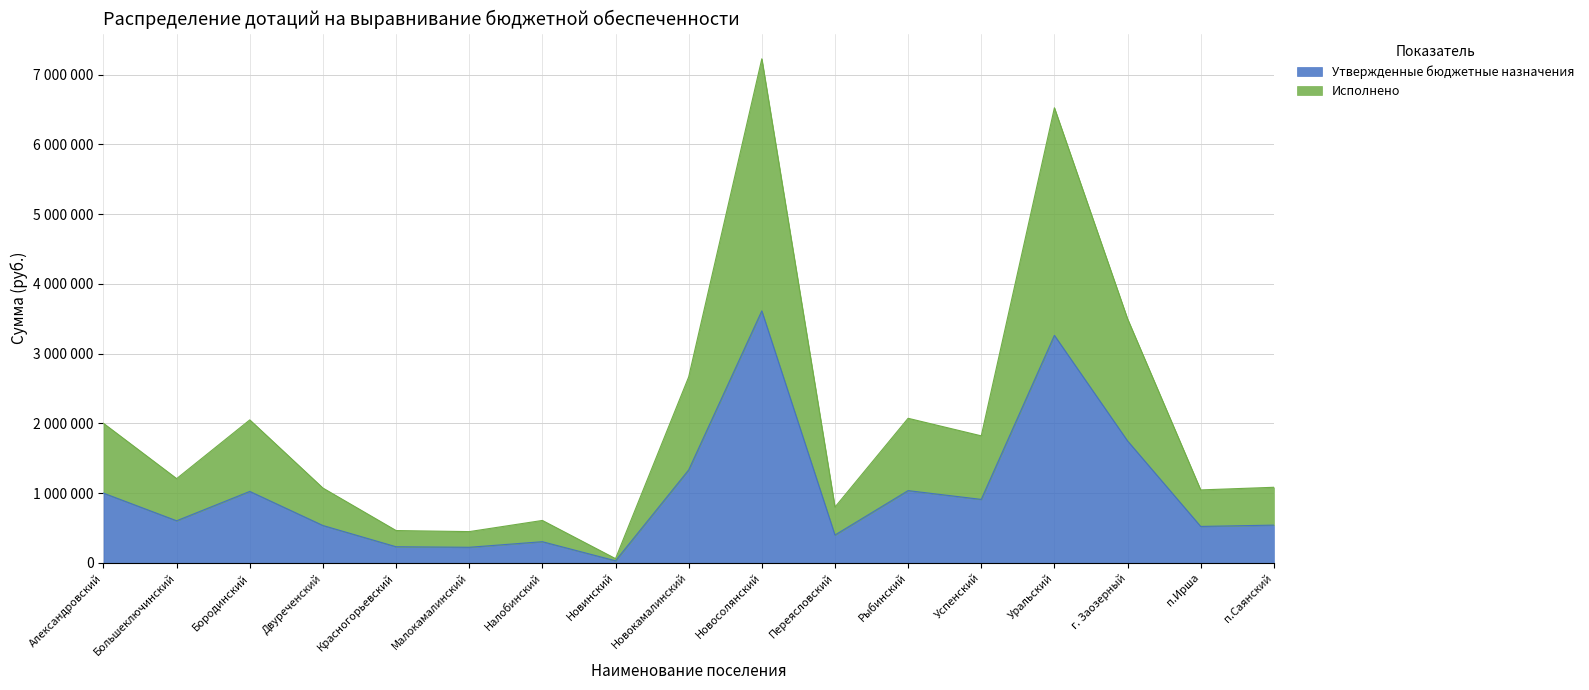

Which series has the largest total across all categories?

Исполнено